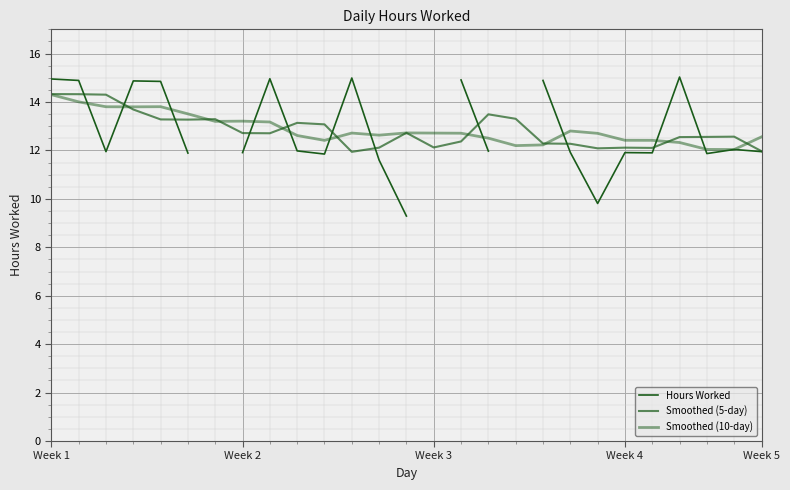

List the series in order of their overall mean, highest first.

Smoothed (10-day), Hours Worked, Smoothed (5-day)